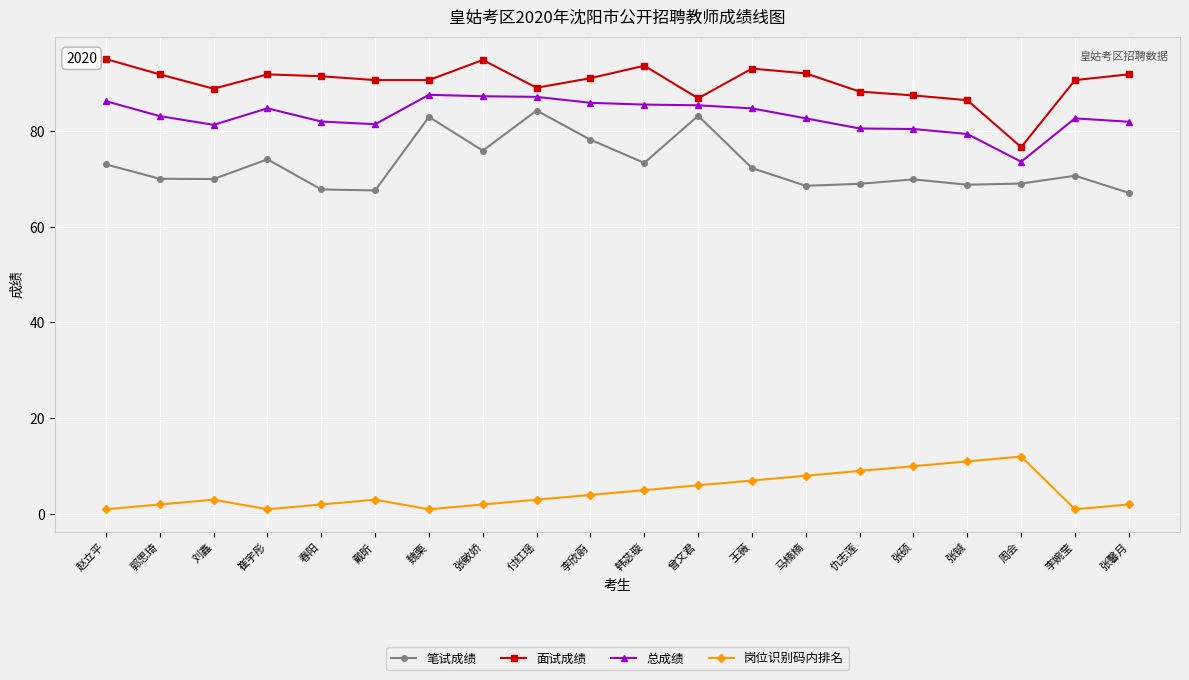

What are all the series names shown in the legend?

笔试成绩, 面试成绩, 总成绩, 岗位识别码内排名